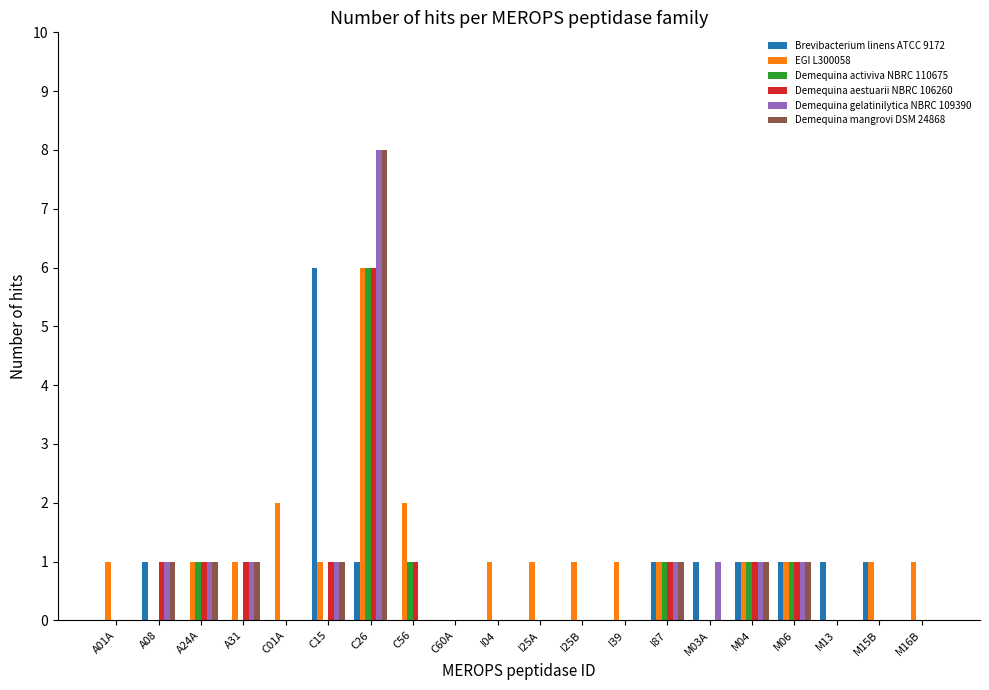

What is the highest value of the Demequina activiva NBRC 110675 series?

6